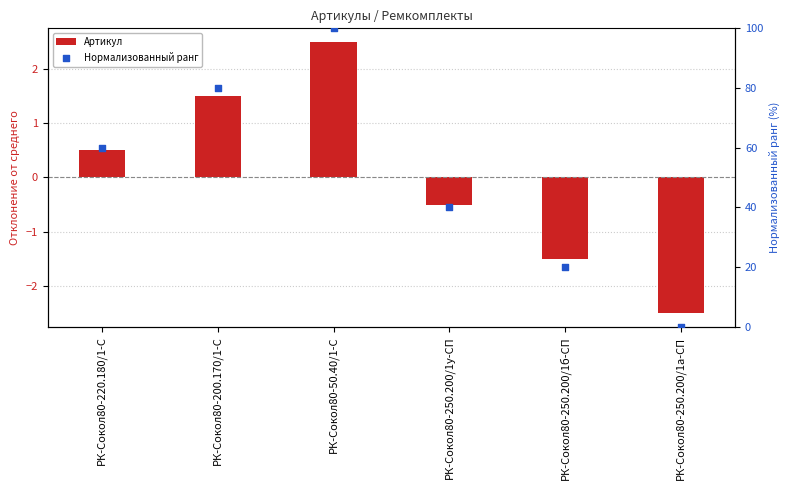

What is the total value across all series at РК-Сокол80-250.200/1б-СП?

18.5